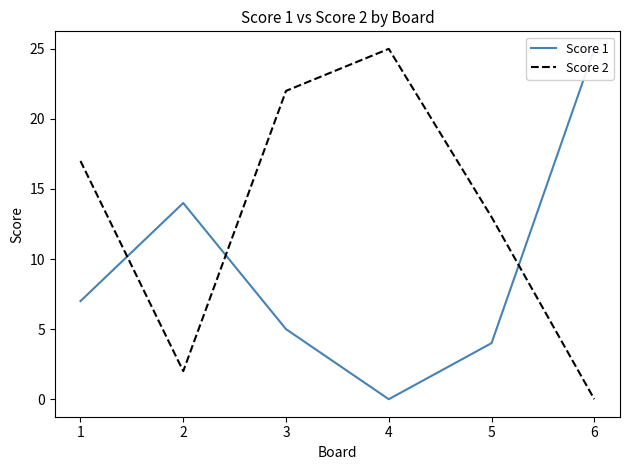

Which has a higher value, 3 or 4?

3